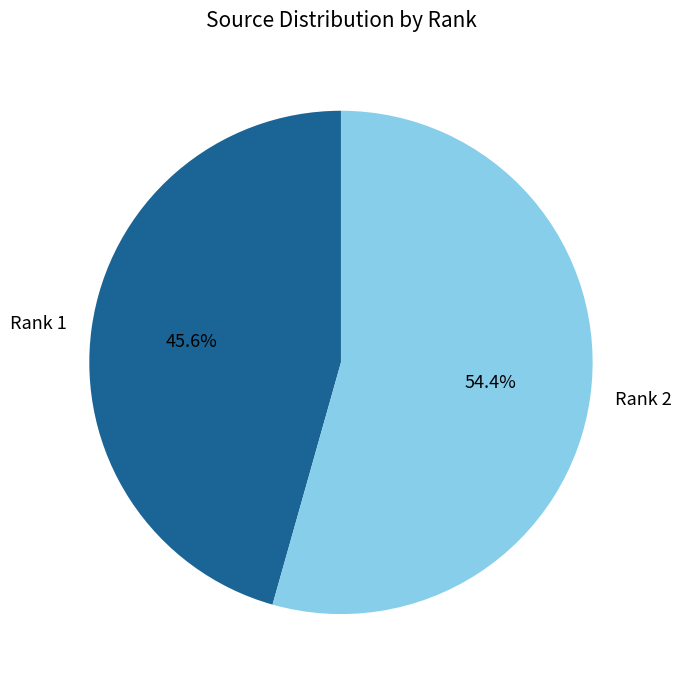

Does Rank 1 account for over 50% of the chart?

No